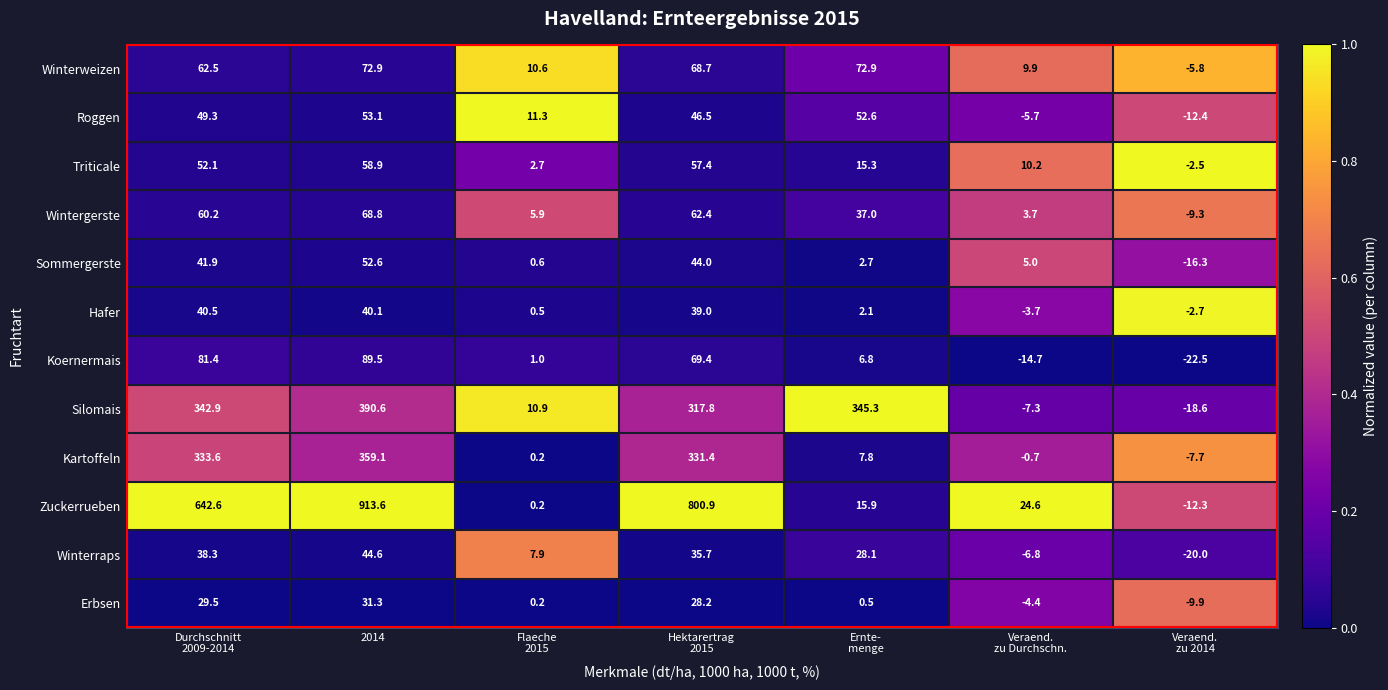

Which series has the largest total across all categories?

Zuckerrueben